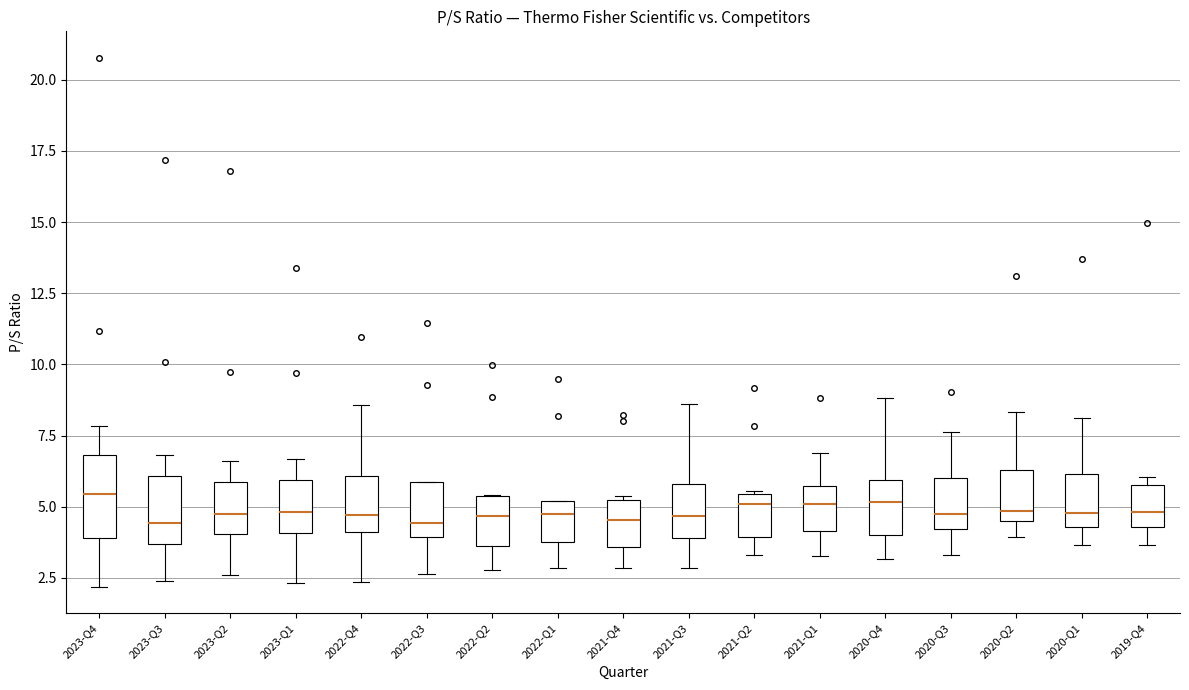

Reading left to right, read every box against the y-axis: the position of its median line, the range the box covers, and the ends of its whiskers. The values are not printed on the chart, so give them approximately, as read against the axis.

2023-Q4: median 5.5, box 4.0 to 7.0, whiskers 2.0 to 8.0
2023-Q3: median 4.5, box 3.5 to 6.0, whiskers 2.5 to 7.0
2023-Q2: median 4.5, box 4.0 to 6.0, whiskers 2.5 to 6.5
2023-Q1: median 5.0, box 4.0 to 6.0, whiskers 2.5 to 6.5
2022-Q4: median 4.5, box 4.0 to 6.0, whiskers 2.5 to 8.5
2022-Q3: median 4.5, box 4.0 to 6.0, whiskers 2.5 to 6.0
2022-Q2: median 4.5, box 3.5 to 5.5, whiskers 3.0 to 5.5
2022-Q1: median 5.0 (just below the box's upper edge), box 4.0 to 5.0, whiskers 3.0 to 5.0
2021-Q4: median 4.5, box 3.5 to 5.0, whiskers 3.0 to 5.5
2021-Q3: median 4.5, box 4.0 to 6.0, whiskers 3.0 to 8.5
2021-Q2: median 5.0, box 4.0 to 5.5, whiskers 3.5 to 5.5
2021-Q1: median 5.0, box 4.0 to 5.5, whiskers 3.5 to 7.0
2020-Q4: median 5.0, box 4.0 to 6.0, whiskers 3.0 to 9.0
2020-Q3: median 4.5, box 4.0 to 6.0, whiskers 3.5 to 7.5
2020-Q2: median 5.0, box 4.5 to 6.5, whiskers 4.0 to 8.5
2020-Q1: median 5.0, box 4.5 to 6.0, whiskers 3.5 to 8.0
2019-Q4: median 5.0, box 4.5 to 6.0, whiskers 3.5 to 6.0 (just above the box's upper edge)